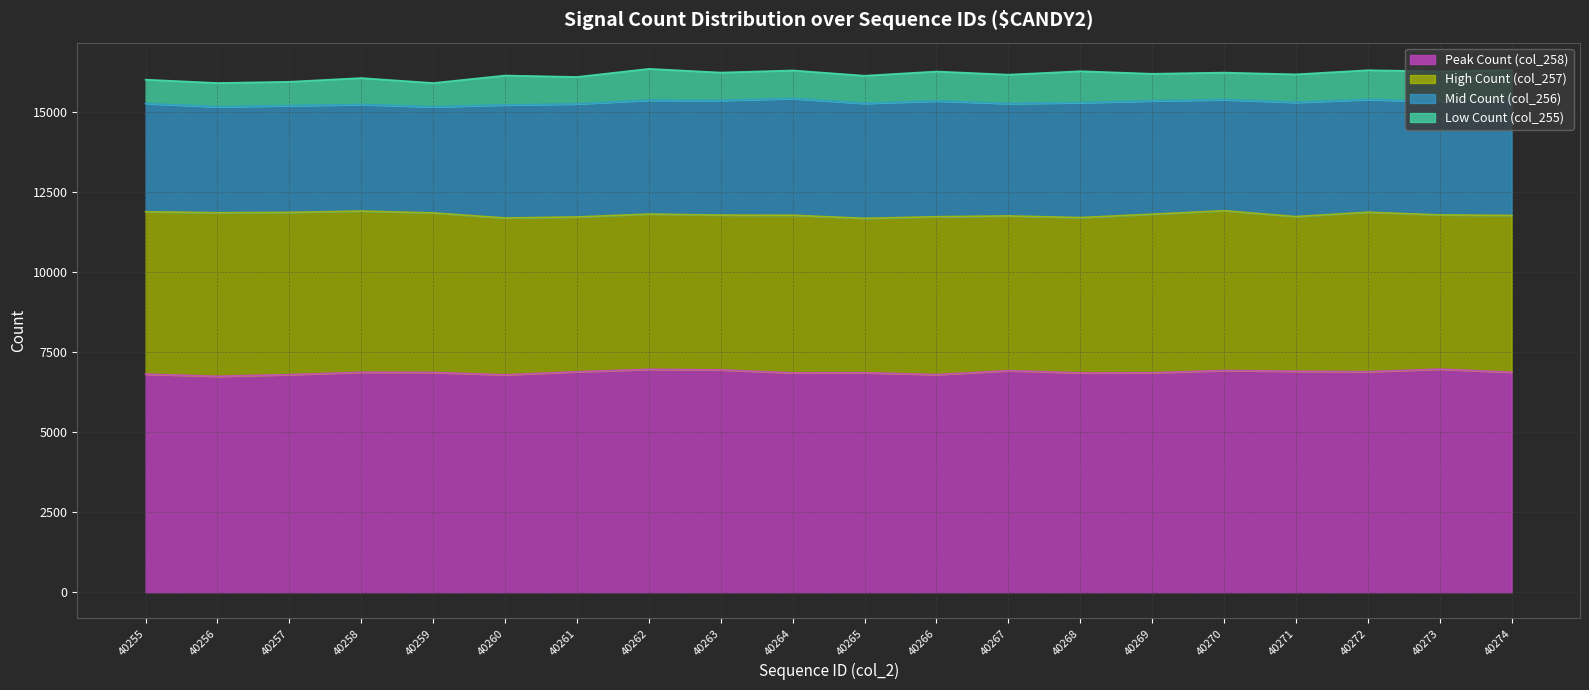

Which series has the widest spread of values?

Mid Count (col_256)